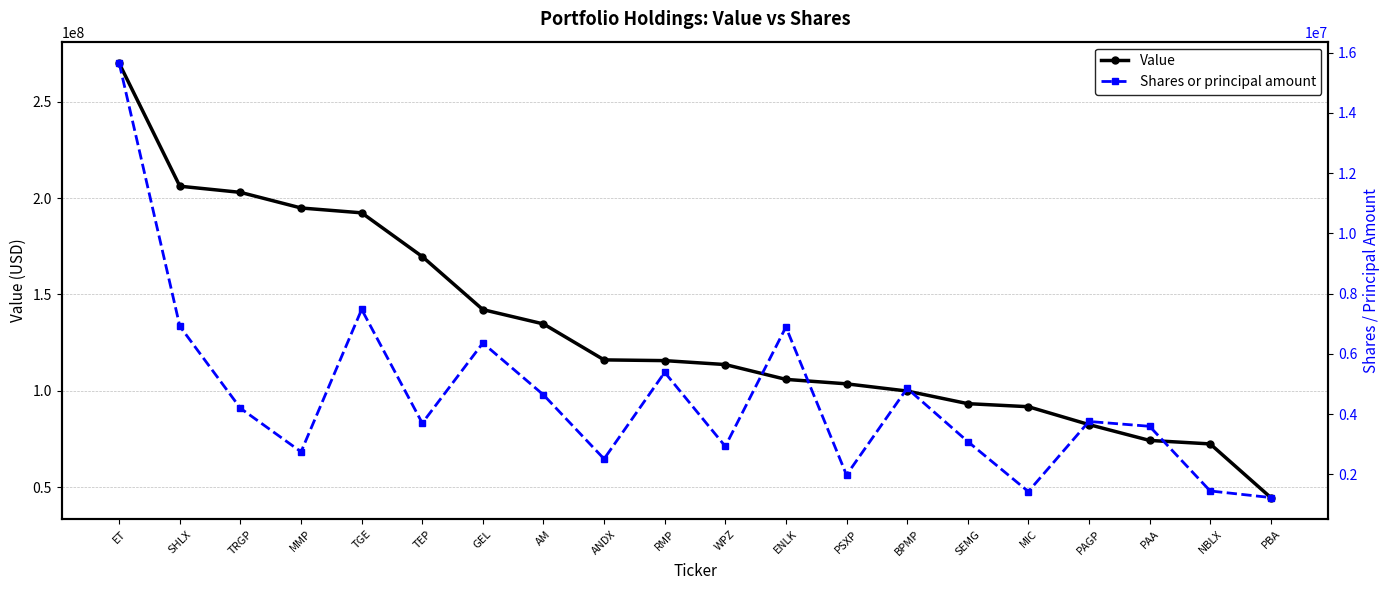

Is it true that Value equals 192384000 at TGE?

True